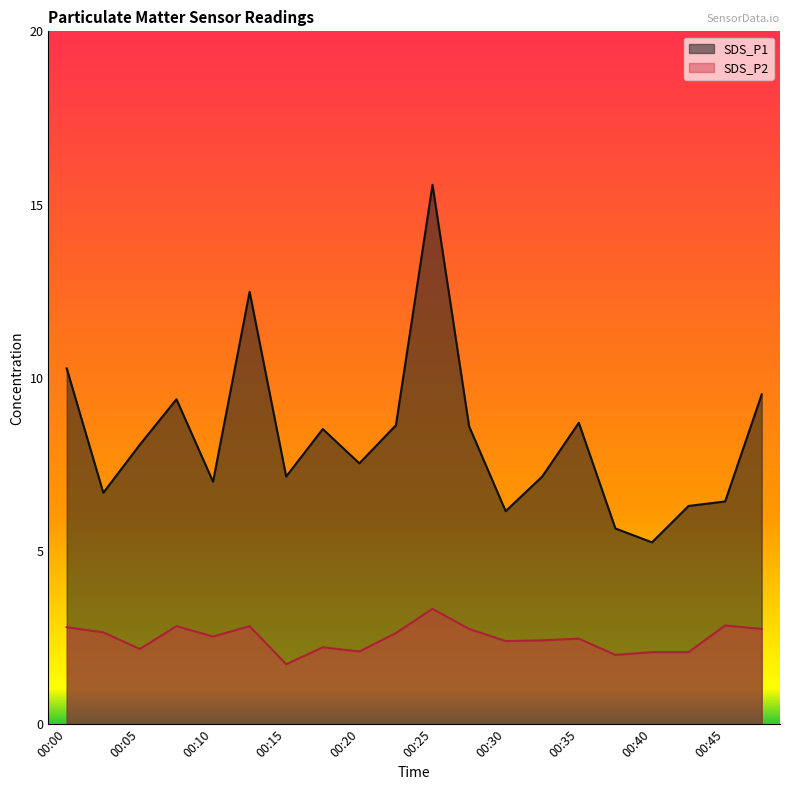

Rank the series at 00:22 from lowest to highest value.

SDS_P2, SDS_P1